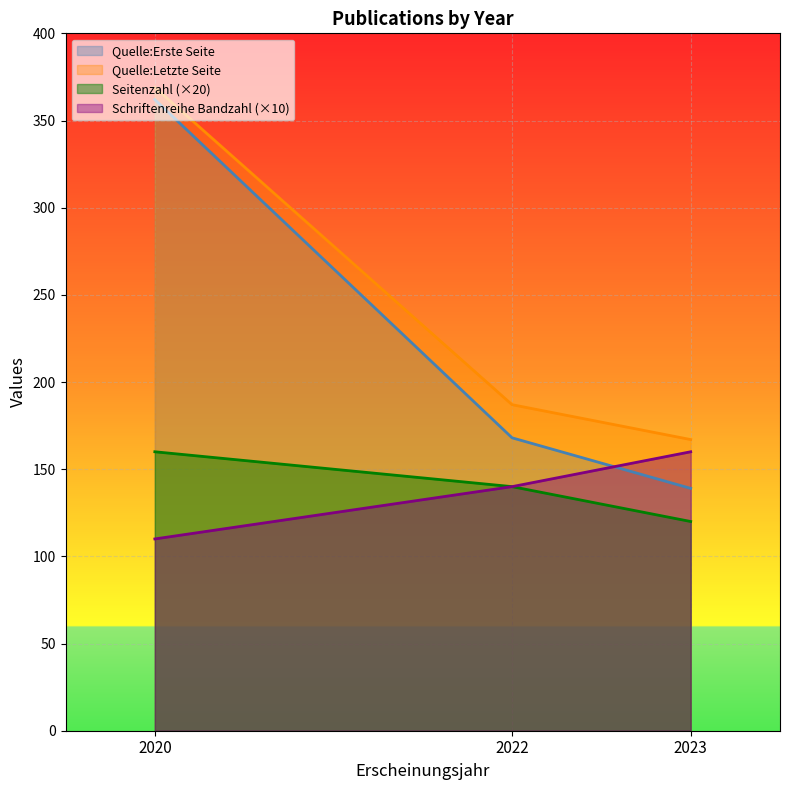

What is the difference between the Quelle:Erste Seite values at 2022 and 2023?

29